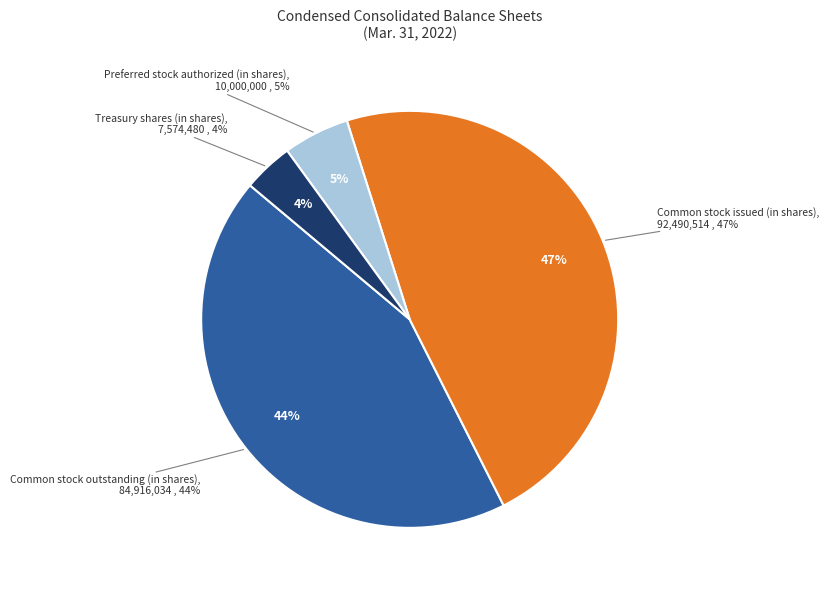

Rank the categories by value from lowest to highest.

Treasury shares (in shares), Preferred stock authorized (in shares), Common stock outstanding (in shares), Common stock issued (in shares)